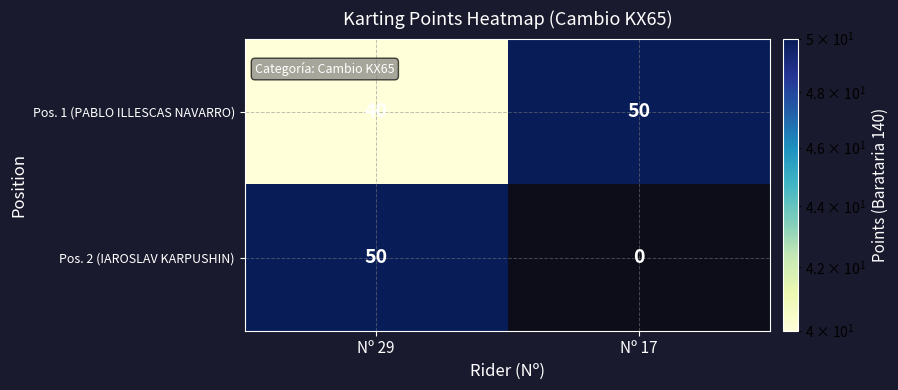

Reading left to right, extract all data points from this chart.

Pos. 1 (PABLO ILLESCAS NAVARRO): 40	50
Pos. 2 (IAROSLAV KARPUSHIN): 50	0